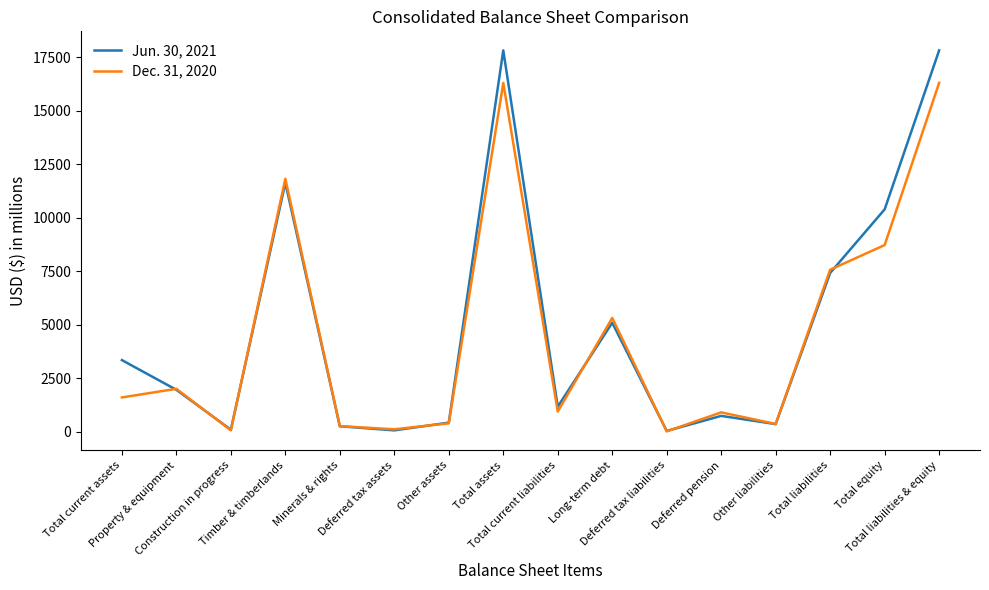

At which label does Jun. 30, 2021 first exceed 1965?

Total current assets